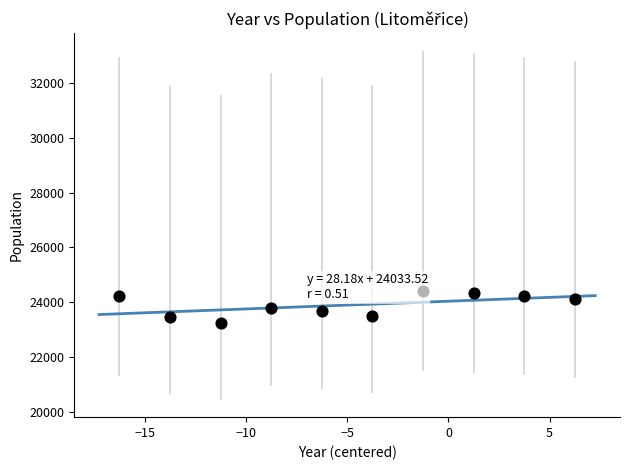

What is the average Y value?

23893